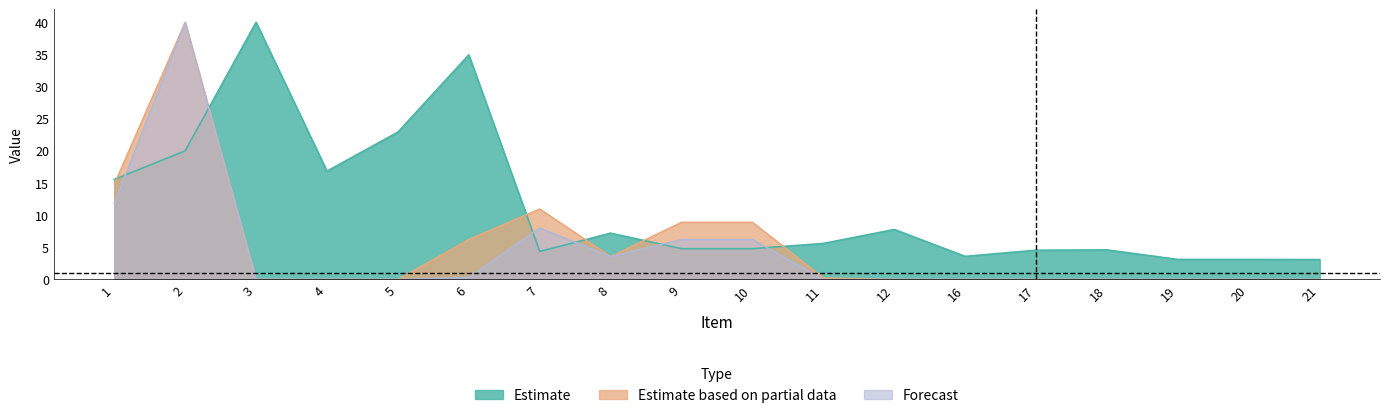

True or false: Estimate has more than 2 interior local peaks.

True